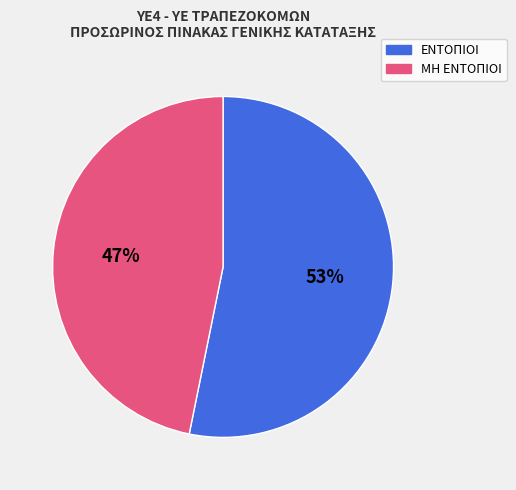

To the nearest percent, what is the difference between the largest and smallest slice percentages?

6%